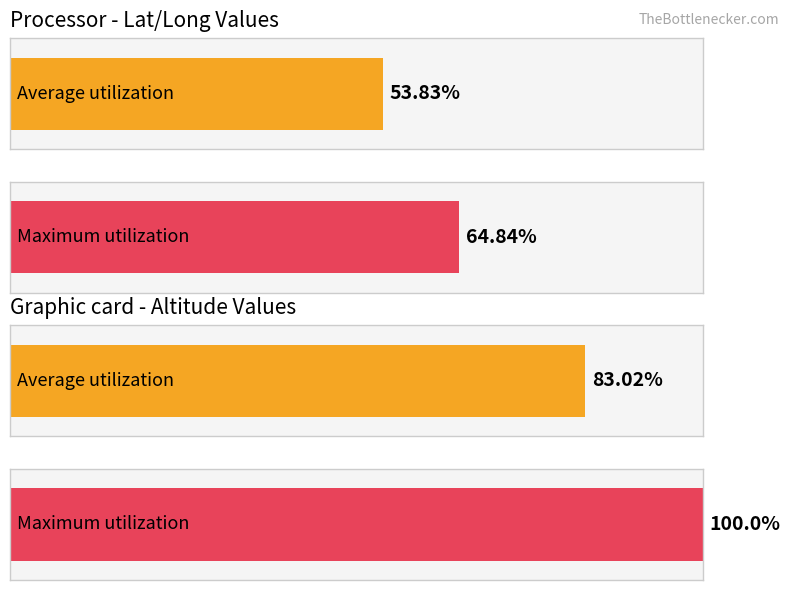

How many series are shown in this chart?

2